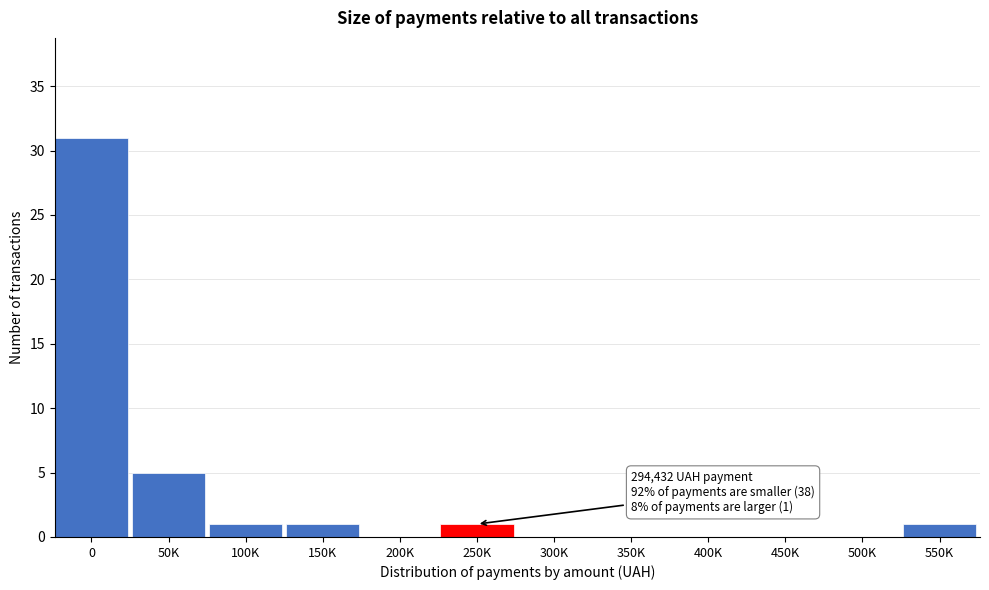

Reading left to right, list all the values displayed in this chart.

0=31	50K=5	100K=1	150K=1	200K=0	250K=1	300K=0	350K=0	400K=0	450K=0	500K=0	550K=1